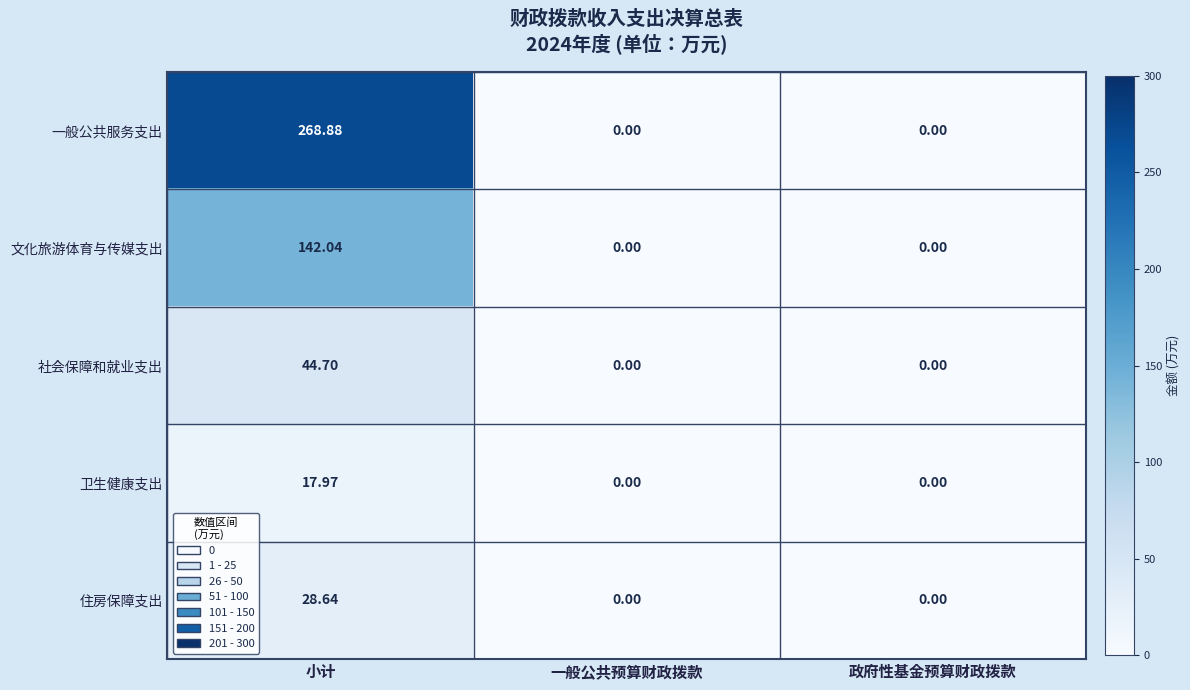

Which series has the largest range (max minus min)?

一般公共服务支出